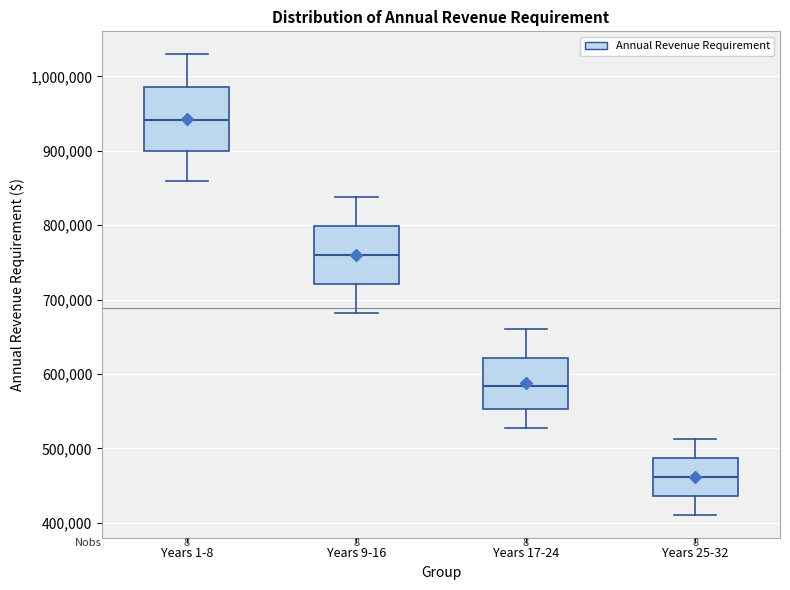

Where does the lower whisker of the box for Years 17-24 end on the y-axis? The values are not printed on the chart, so give them approximately, as read against the axis.

530000